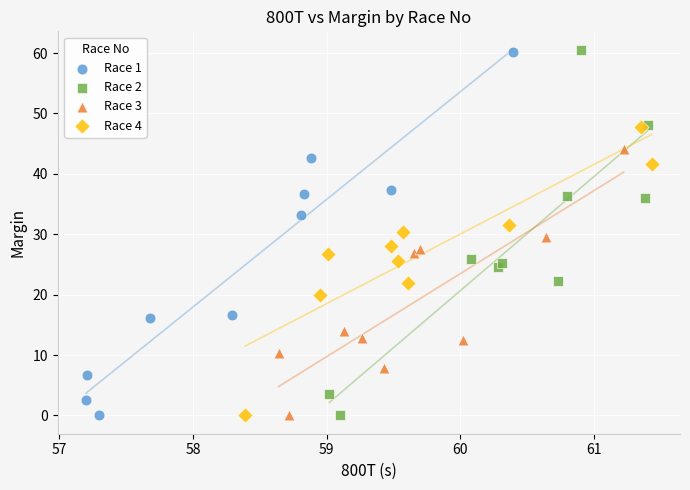

What are all the series names shown in the legend?

Race 1, Race 2, Race 3, Race 4